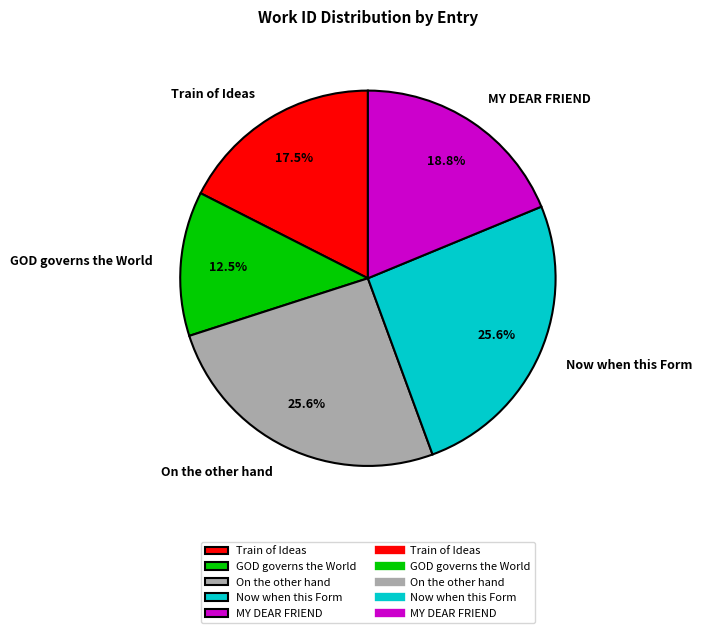

Is Now when this Form the majority of the pie?

No